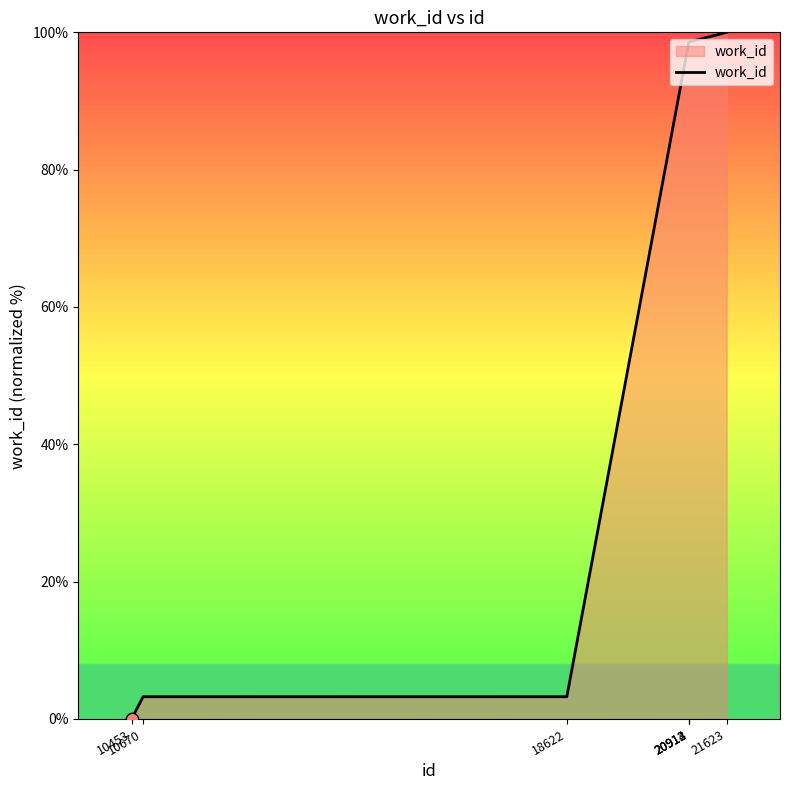

Between 20912 and 18622, which is larger?

20912